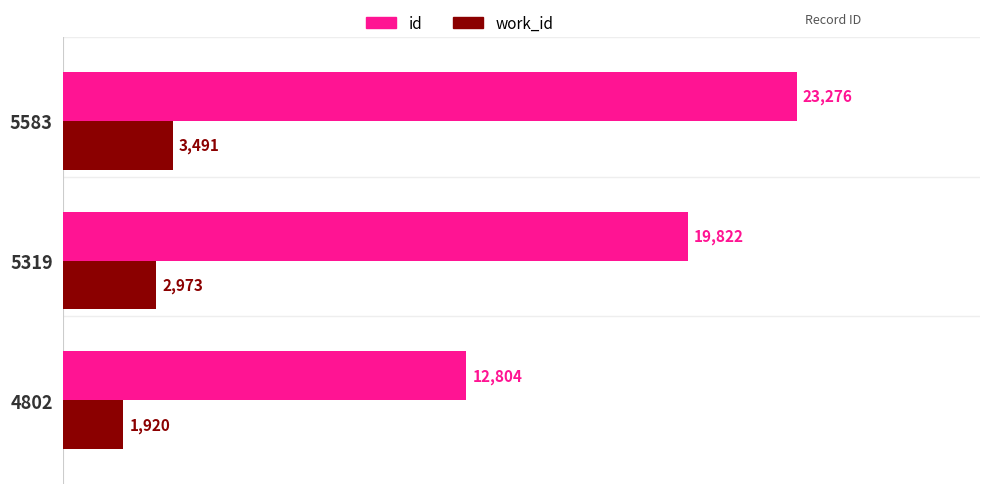

List the series in order of their peak value, lowest first.

work_id, id